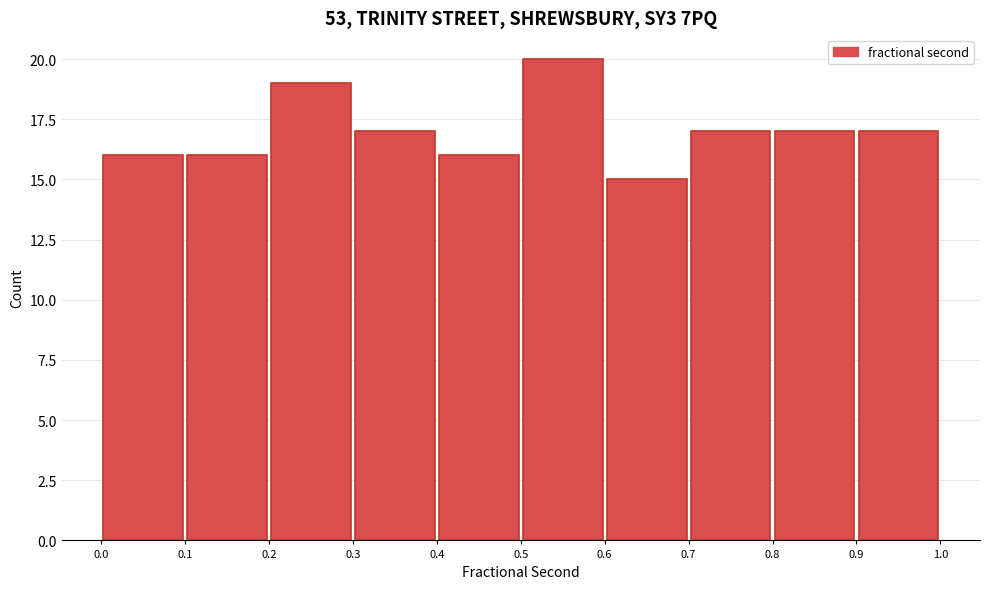

Reading left to right, list every bar in this chart as the range it spans on the x-axis followed by its height. The values are not printed on the chart, so give them approximately, as read against the axis.

0.0 to 0.1: 16
0.1 to 0.2: 16
0.2 to 0.3: 19
0.3 to 0.4: 17
0.4 to 0.5: 16
0.5 to 0.6: 20
0.6 to 0.7: 15
0.7 to 0.8: 17
0.8 to 0.9: 17
0.9 to 1.0: 17